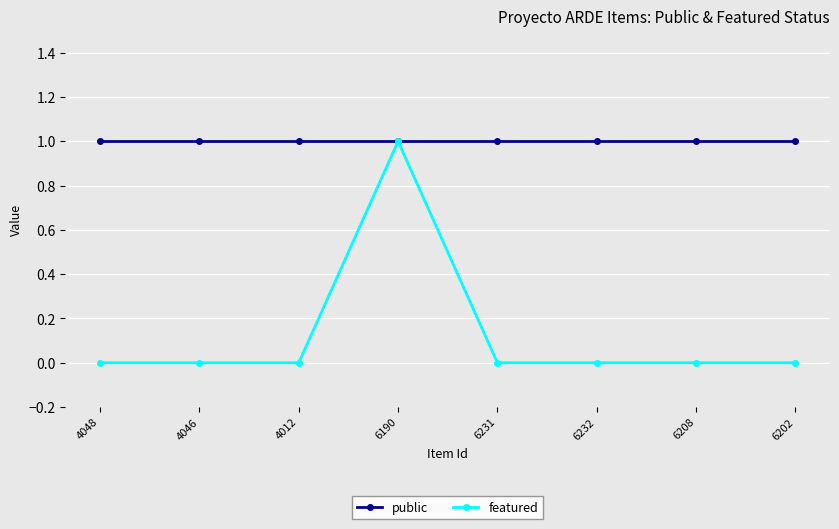

What is the highest value of the public series?

1